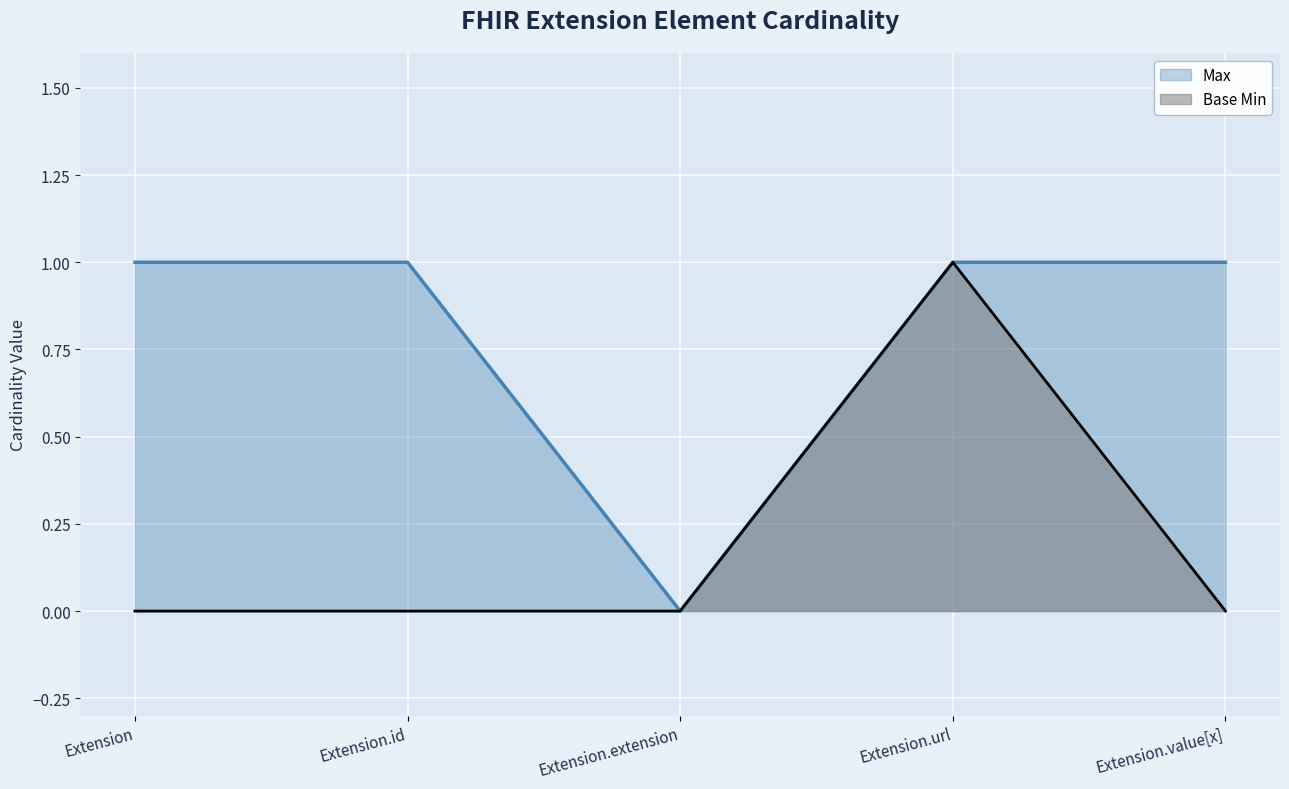

What are all the series names shown in the legend?

Max, Base Min